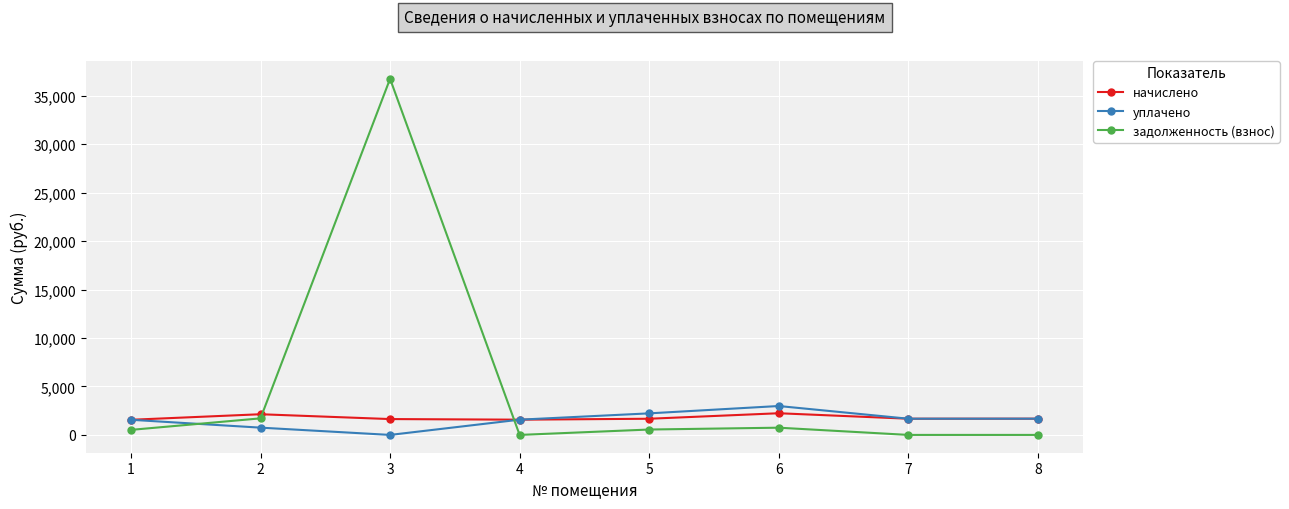

What is the difference between the highest and lowest values at 3?

36740.6